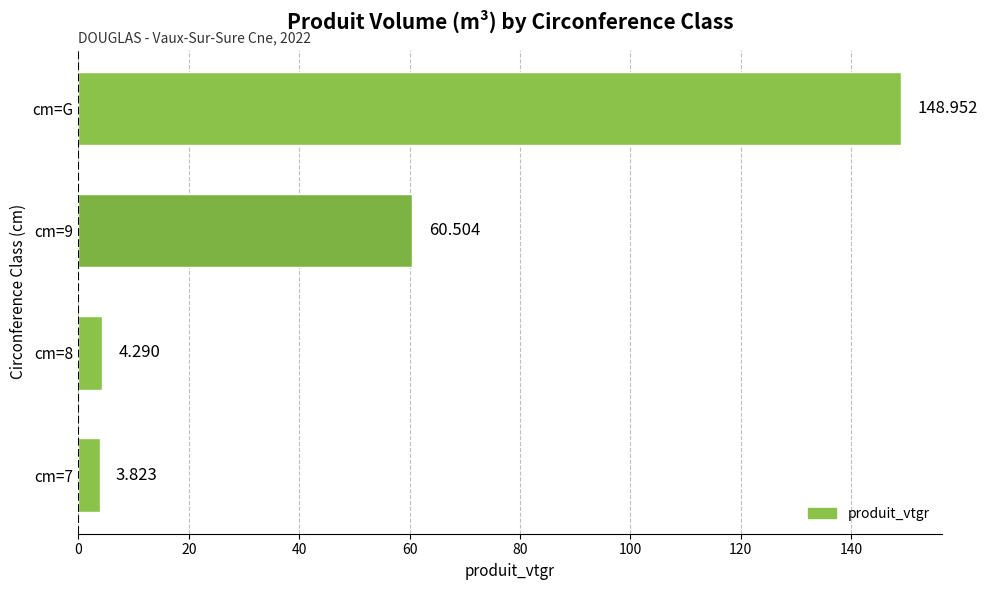

Does the chart contain any negative values?

No